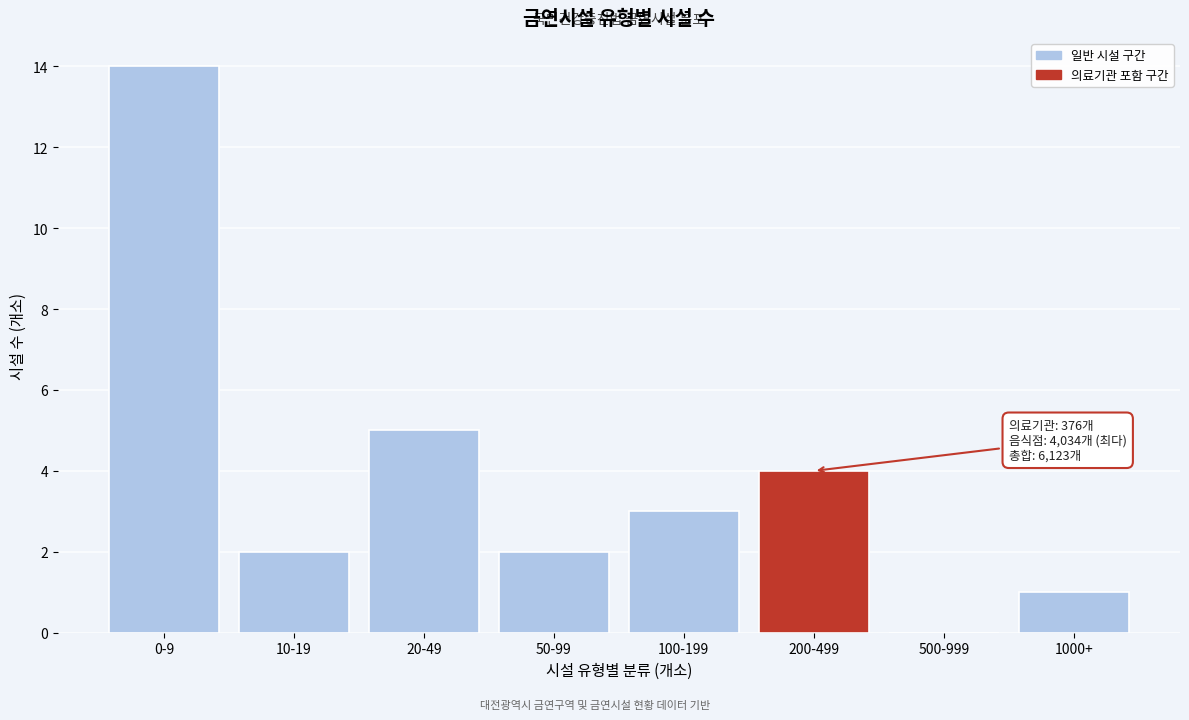

Reading left to right, extract all data points from this chart.

0-9=14	10-19=2	20-49=5	50-99=2	100-199=3	200-499=4	500-999=0	1000+=1